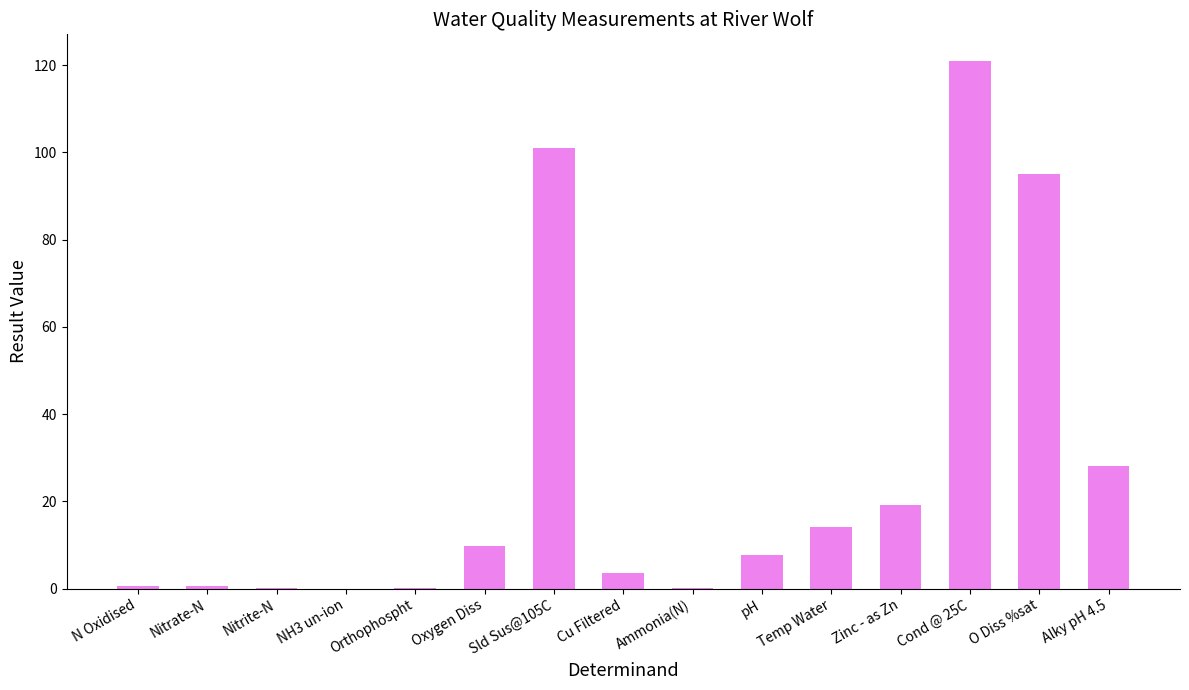

Read the value at Sld Sus@105C.

101.0